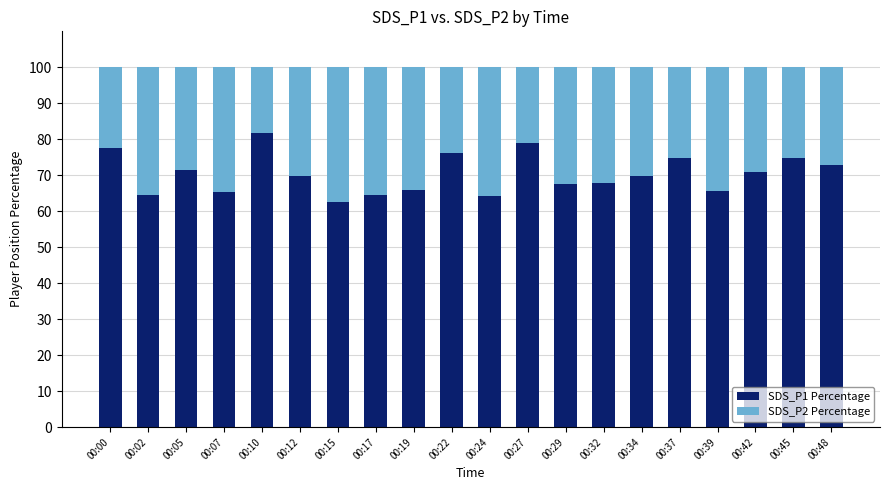

What is the total value across all series at 00:37?

100.0